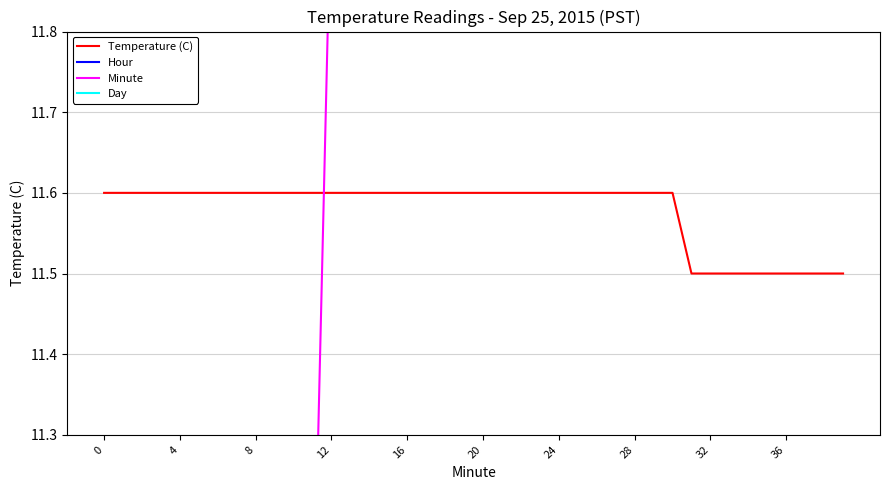

True or false: Hour has more than 2 interior local peaks.

False